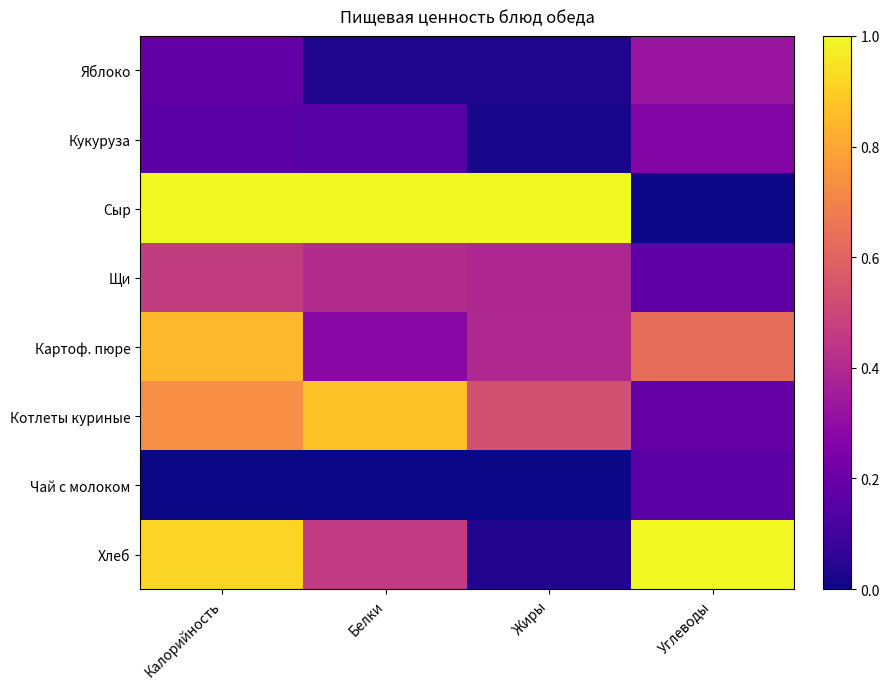

Count the number of data series in this chart.

8